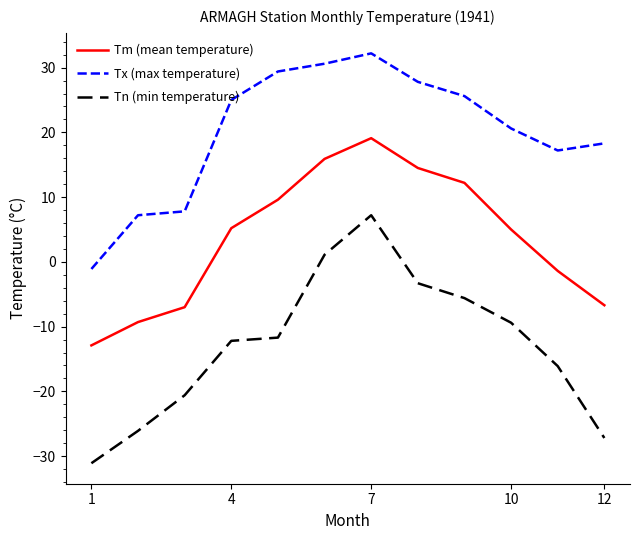

At how many categories does at least one series exceed 31?

1